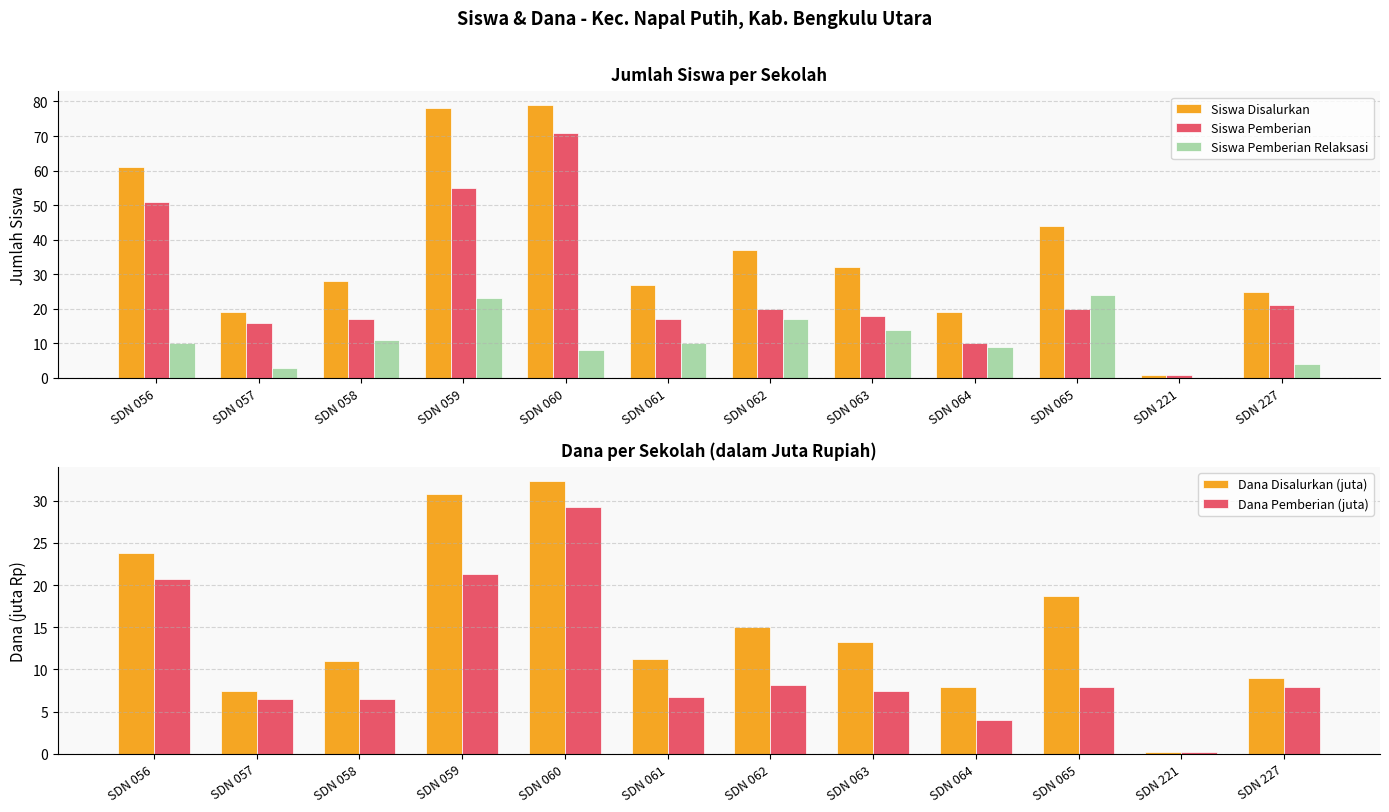

What is the average value of the Siswa Disalurkan series?

38